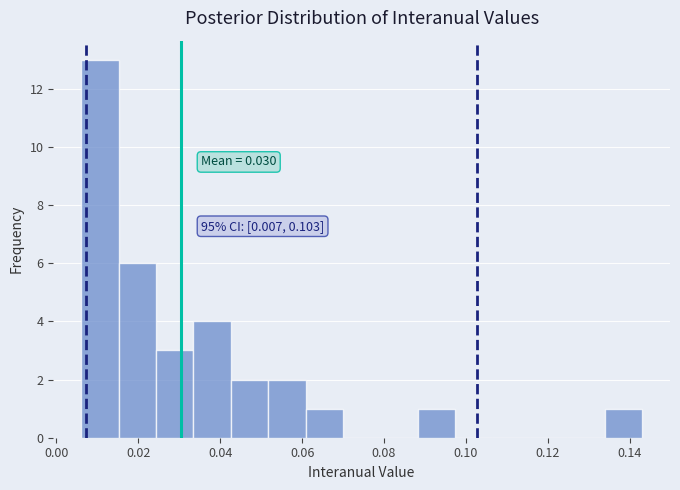

Over which range of the x-axis is the bar tallest?

0.006 to 0.016